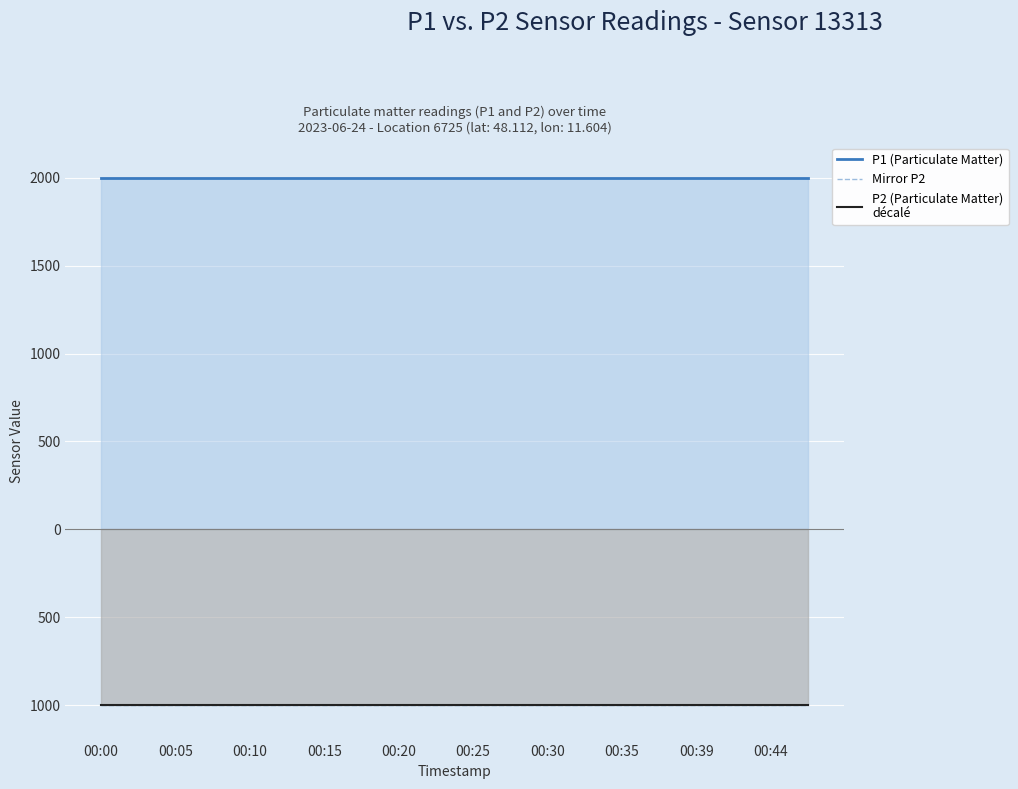

What position from the right is 00:05?

19